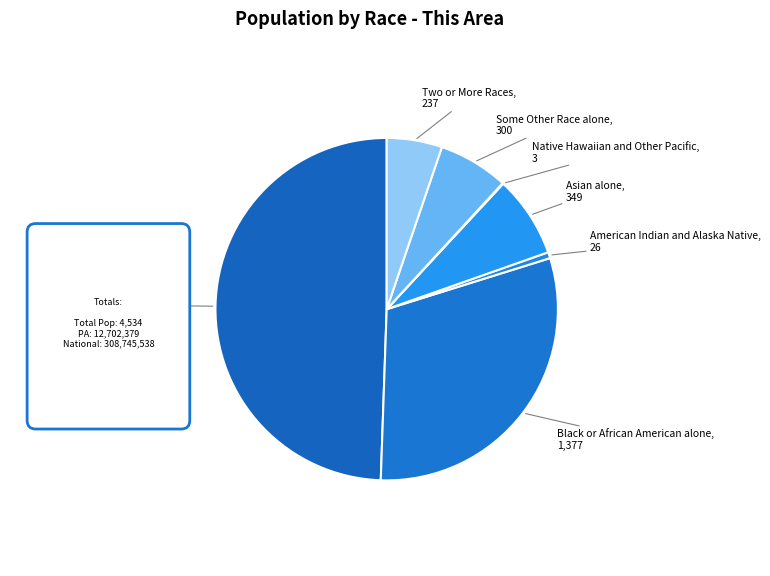

Combined, do Two or More Races and White alone account for over 50%?

Yes